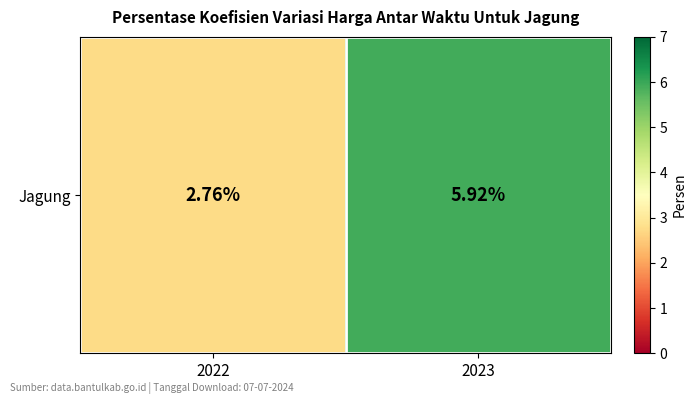

True or false: the data shows 2.6 at 2023.

False